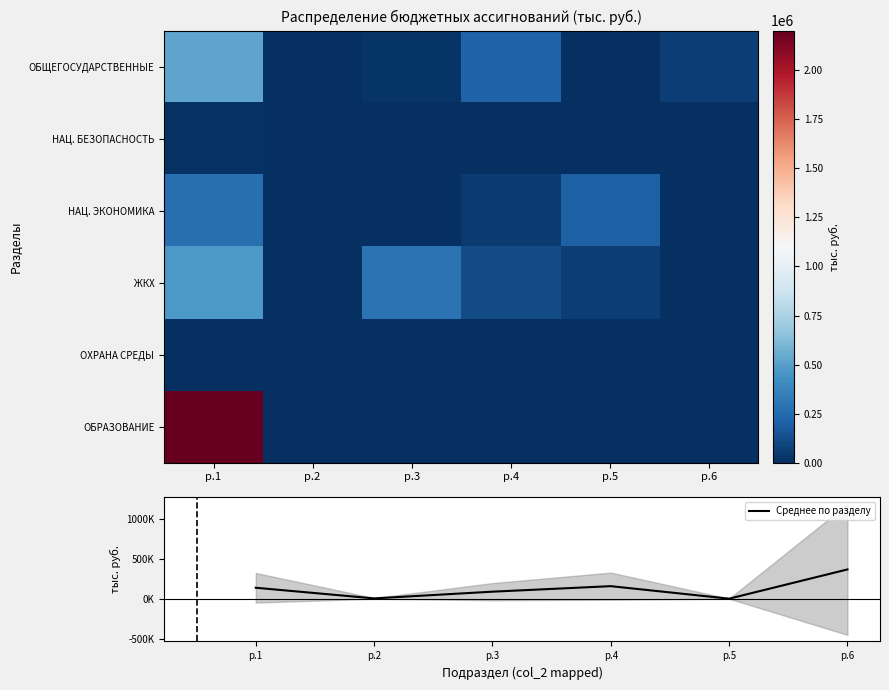

Between р.5 and р.6, which series saw the biggest shift?

Среднее по разделу